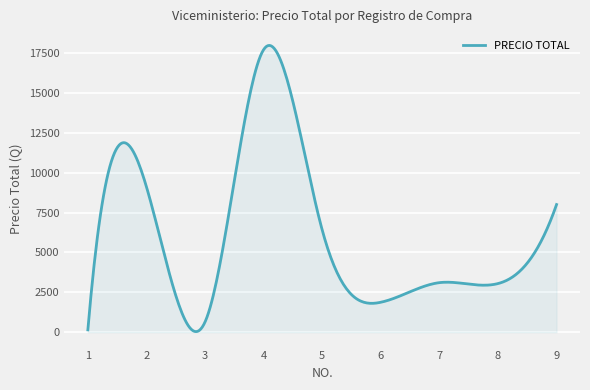

What is the maximum value shown in the chart?

17966.6